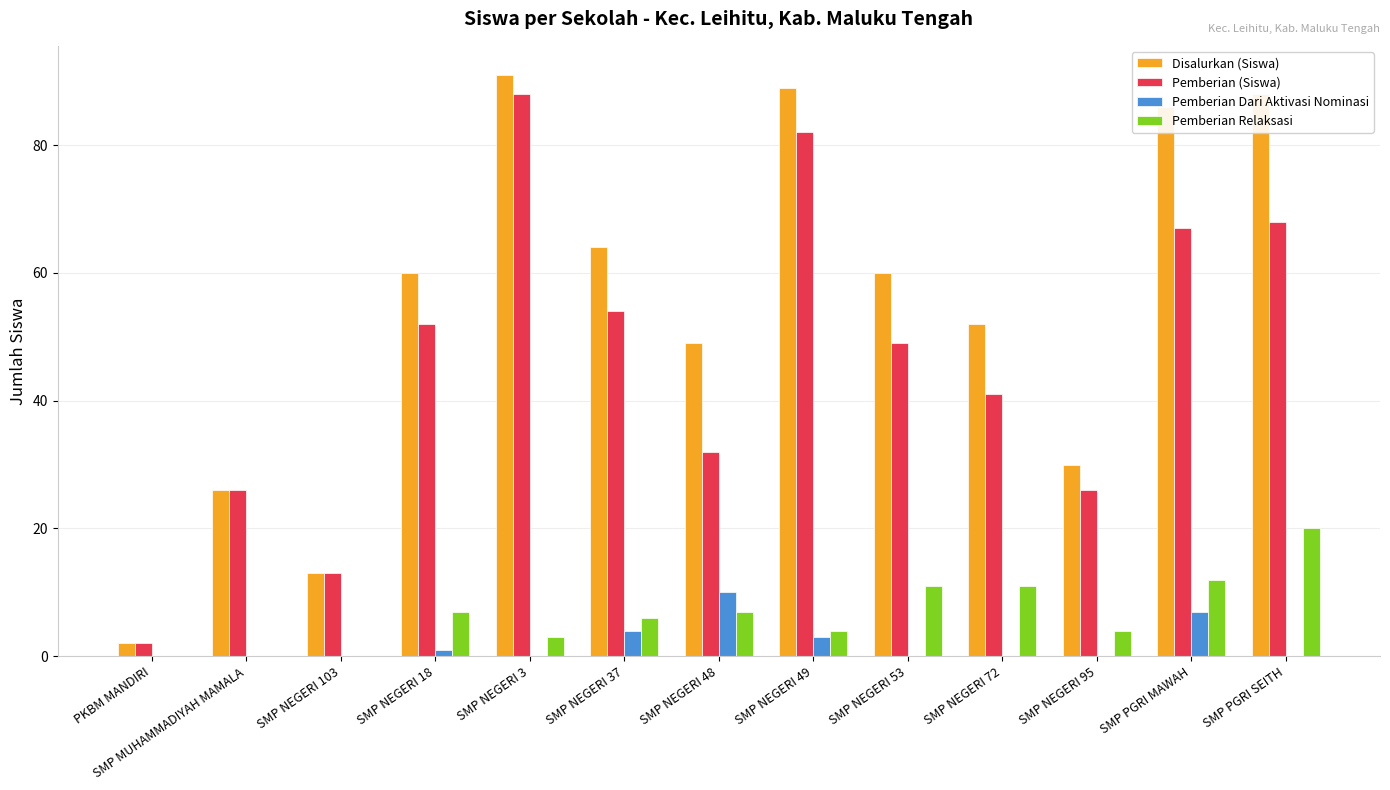

Reading right to left, what are all the values shown in this chart?

Disalurkan (Siswa): SMP PGRI SEITH=88	SMP PGRI MAWAH=86	SMP NEGERI 95=30	SMP NEGERI 72=52	SMP NEGERI 53=60	SMP NEGERI 49=89	SMP NEGERI 48=49	SMP NEGERI 37=64	SMP NEGERI 3=91	SMP NEGERI 18=60	SMP NEGERI 103=13	SMP MUHAMMADIYAH MAMALA=26	PKBM MANDIRI=2
Pemberian (Siswa): SMP PGRI SEITH=68	SMP PGRI MAWAH=67	SMP NEGERI 95=26	SMP NEGERI 72=41	SMP NEGERI 53=49	SMP NEGERI 49=82	SMP NEGERI 48=32	SMP NEGERI 37=54	SMP NEGERI 3=88	SMP NEGERI 18=52	SMP NEGERI 103=13	SMP MUHAMMADIYAH MAMALA=26	PKBM MANDIRI=2
Pemberian Dari Aktivasi Nominasi: SMP PGRI SEITH=0	SMP PGRI MAWAH=7	SMP NEGERI 95=0	SMP NEGERI 72=0	SMP NEGERI 53=0	SMP NEGERI 49=3	SMP NEGERI 48=10	SMP NEGERI 37=4	SMP NEGERI 3=0	SMP NEGERI 18=1	SMP NEGERI 103=0	SMP MUHAMMADIYAH MAMALA=0	PKBM MANDIRI=0
Pemberian Relaksasi: SMP PGRI SEITH=20	SMP PGRI MAWAH=12	SMP NEGERI 95=4	SMP NEGERI 72=11	SMP NEGERI 53=11	SMP NEGERI 49=4	SMP NEGERI 48=7	SMP NEGERI 37=6	SMP NEGERI 3=3	SMP NEGERI 18=7	SMP NEGERI 103=0	SMP MUHAMMADIYAH MAMALA=0	PKBM MANDIRI=0